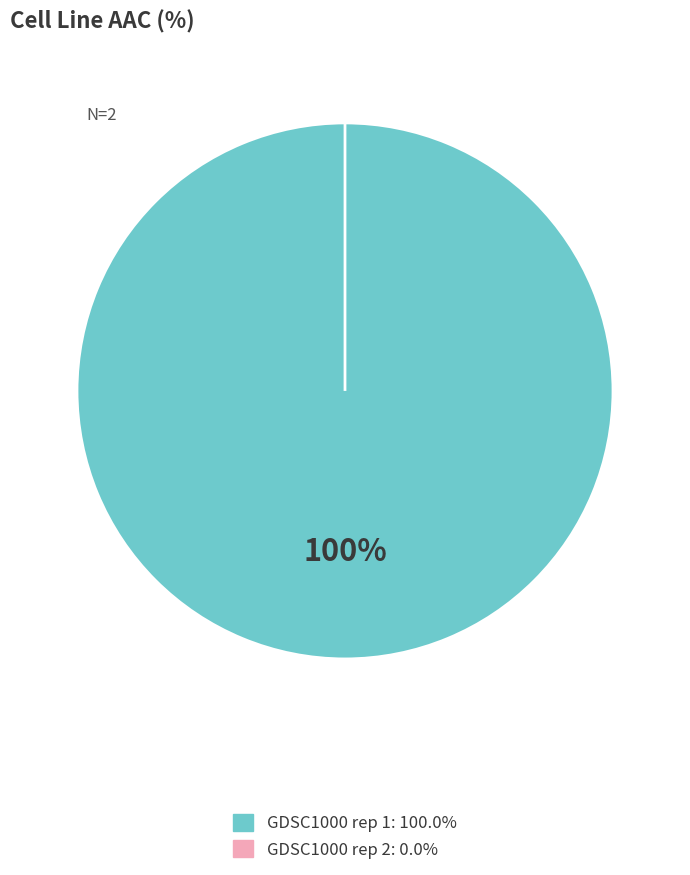

Is it true that GDSC1000 rep 1 is 100% of the pie?

True